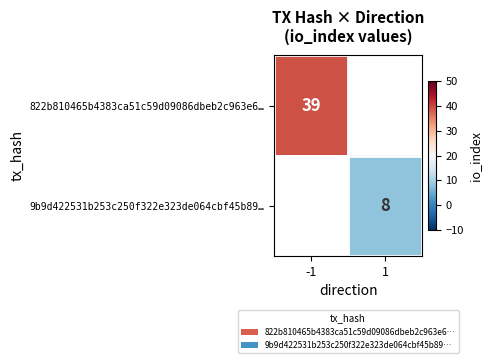

What is the greatest value displayed?

39